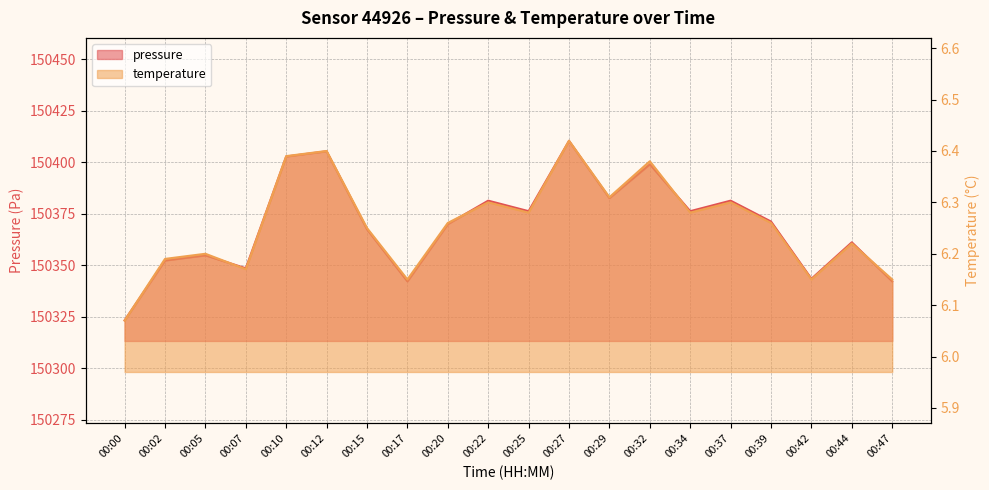

Reading left to right, transcribe all the data shown in this chart.

pressure: 00:00=150323.3	00:02=150352.3	00:05=150354.8	00:07=150348.6	00:10=150402.8	00:12=150405.3	00:15=150367.5	00:17=150342.2	00:20=150370.0	00:22=150381.4	00:25=150376.3	00:27=150410.4	00:29=150382.6	00:32=150399.0	00:34=150376.3	00:37=150381.4	00:39=150371.2	00:42=150343.5	00:44=150361.2	00:47=150342.2
temperature: 00:00=6.1	00:02=6.2	00:05=6.2	00:07=6.2	00:10=6.4	00:12=6.4	00:15=6.2	00:17=6.2	00:20=6.3	00:22=6.3	00:25=6.3	00:27=6.4	00:29=6.3	00:32=6.4	00:34=6.3	00:37=6.3	00:39=6.3	00:42=6.2	00:44=6.2	00:47=6.2